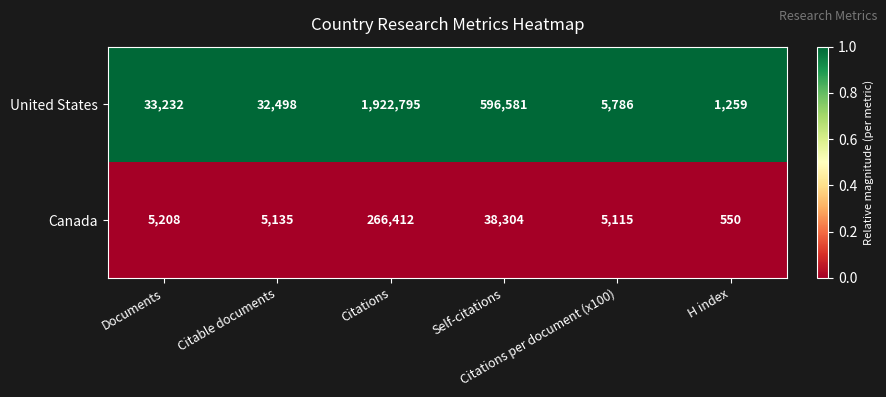

Which series has the largest total across all categories?

United States